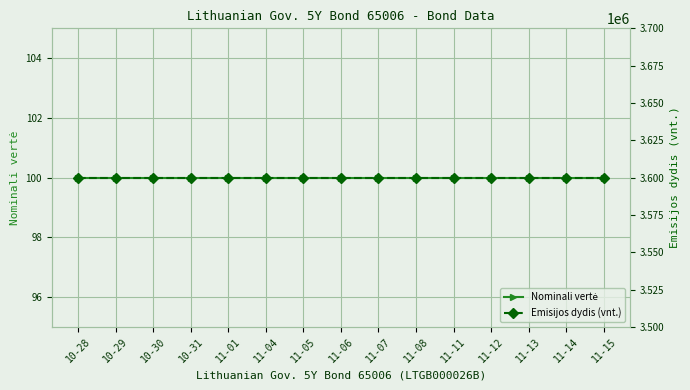

Read the Nominali vertė value at 10-30.

100